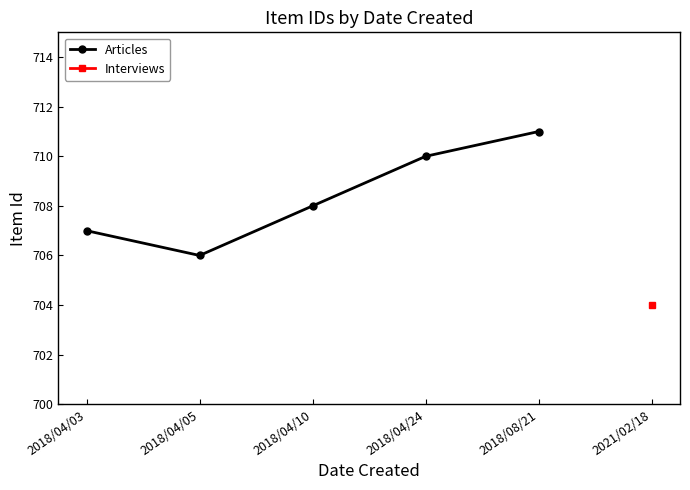

How many interior local valleys (lower than both neighbors) does the data have?

1